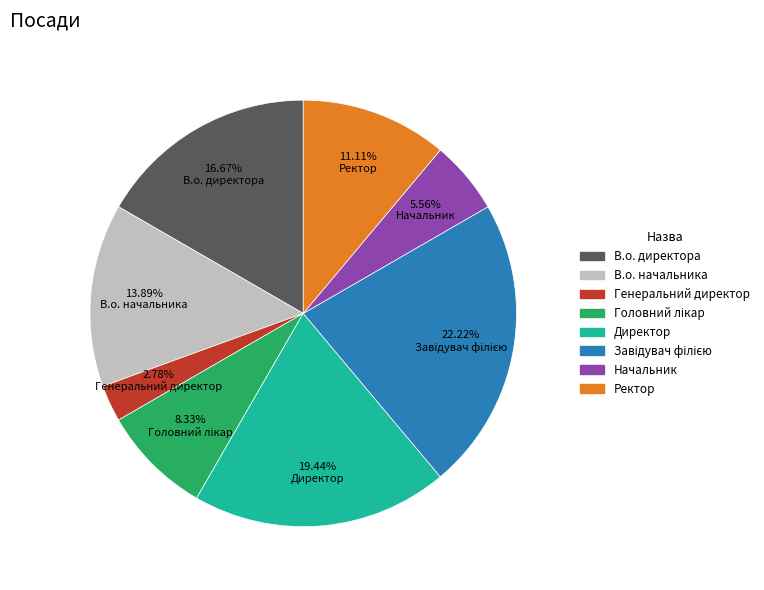

The Начальник slice represents 6% of the pie. True or false?

True